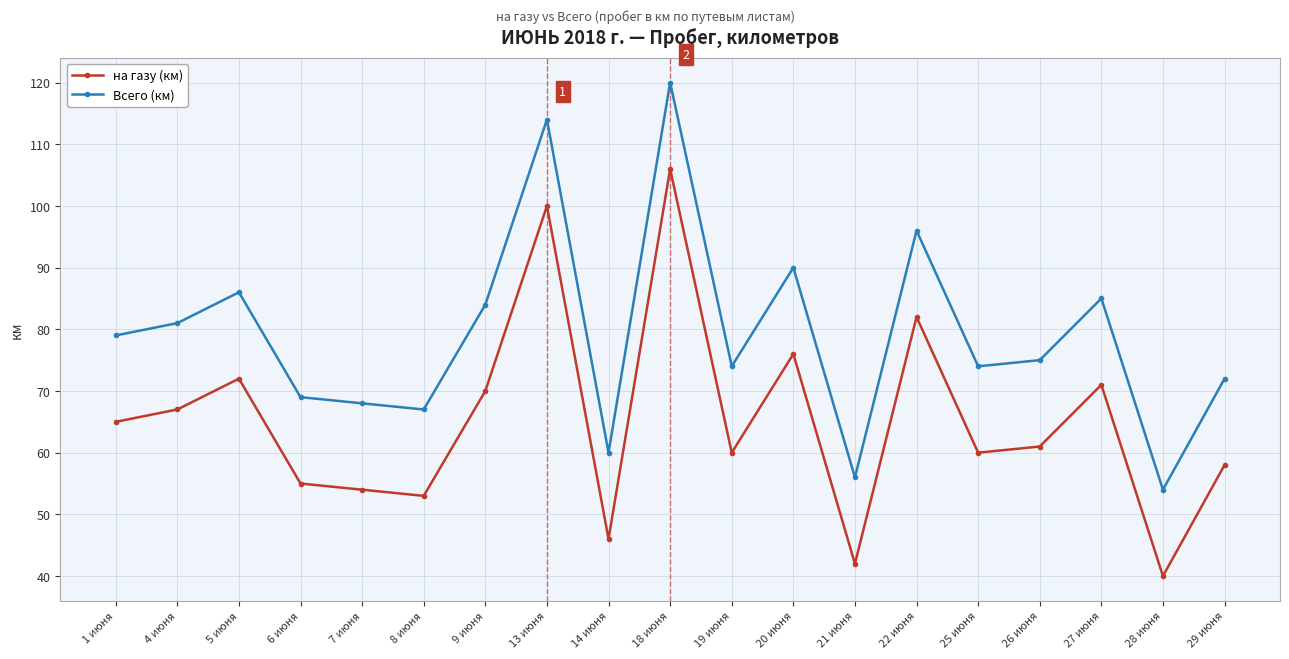

What is the difference between the highest and lowest values at 7 июня?

14